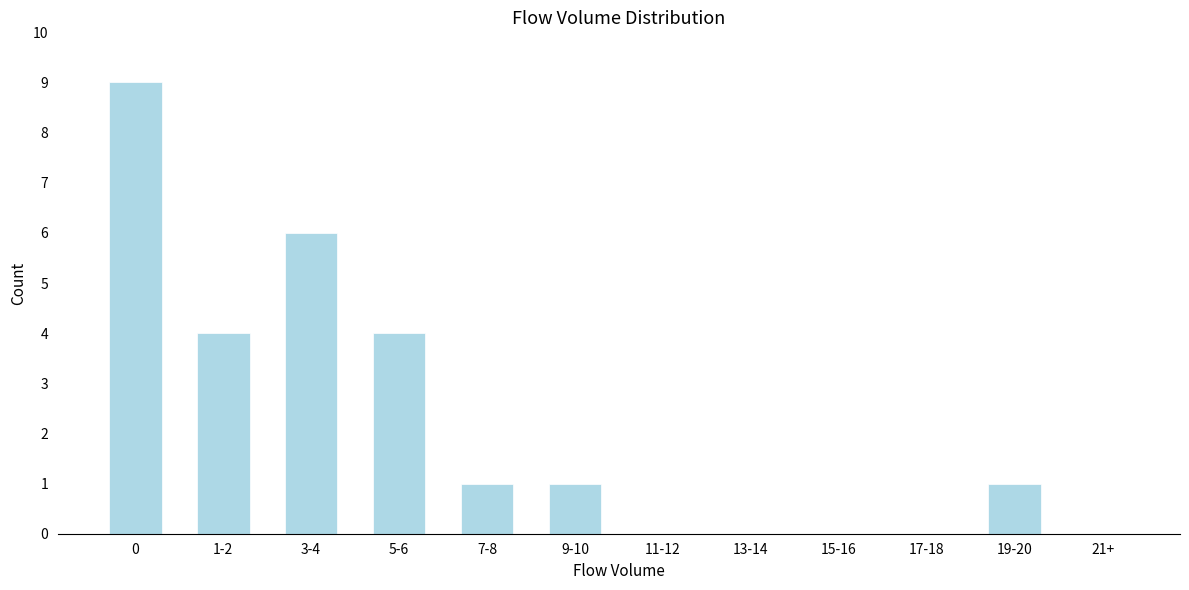

Reading left to right, what are all the values shown in this chart?

0=9	1-2=4	3-4=6	5-6=4	7-8=1	9-10=1	11-12=0	13-14=0	15-16=0	17-18=0	19-20=1	21+=0